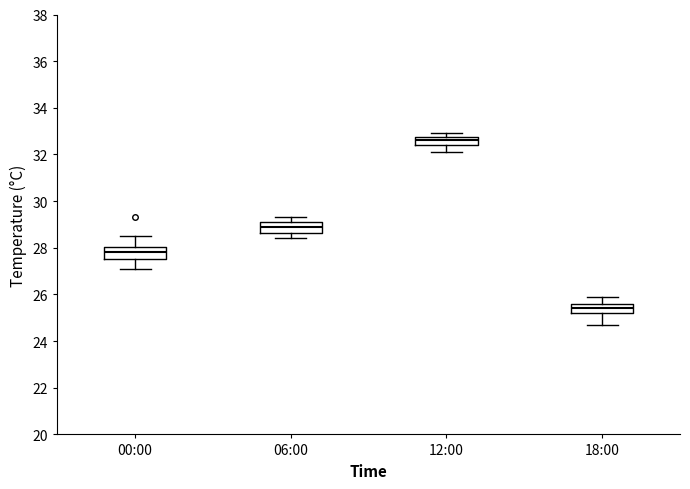

Which box has the highest median line?

12:00